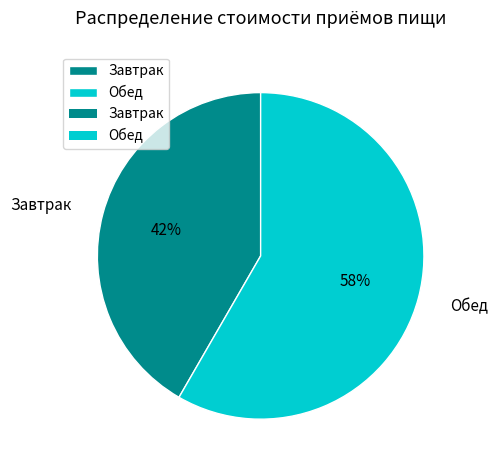

What percentage is the Обед slice, to the nearest percent?

58%